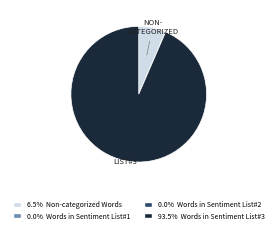

Does any single category account for the majority?

Yes